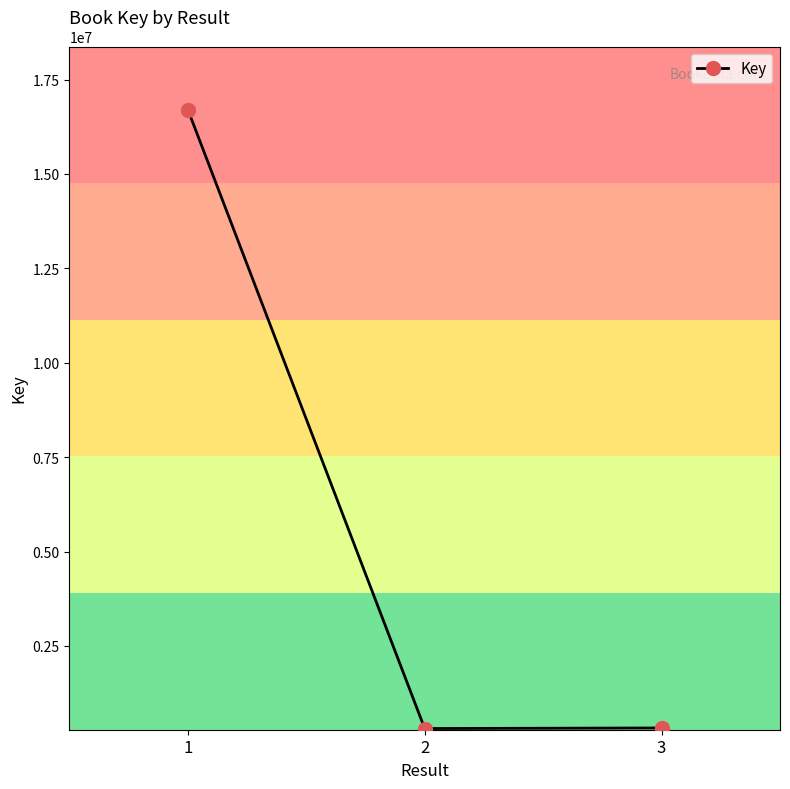

What is the sum of all values?

17347137